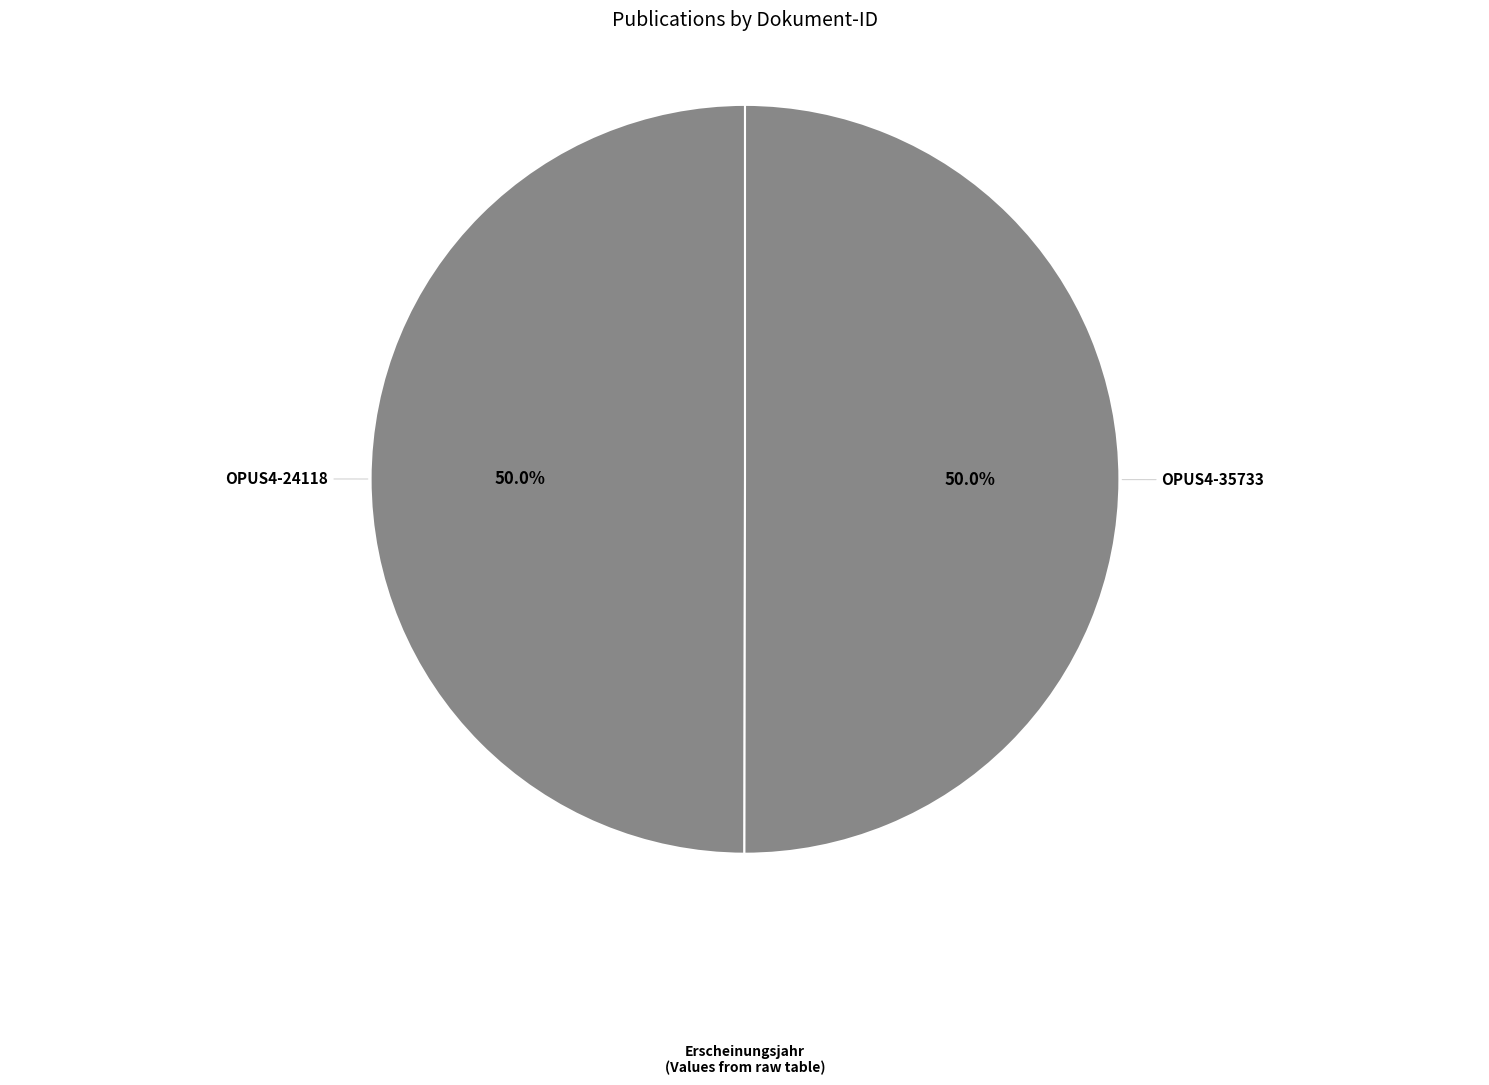

How many segments does this pie chart have?

2